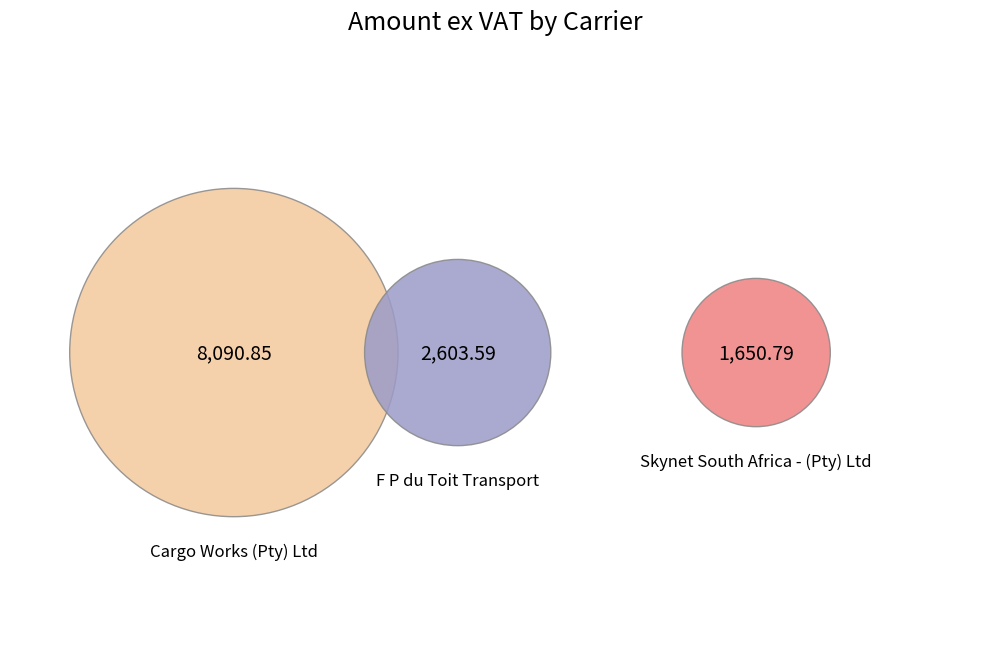

Is it true that Skynet South Africa - (Pty) Ltd is 13% of the pie?

True